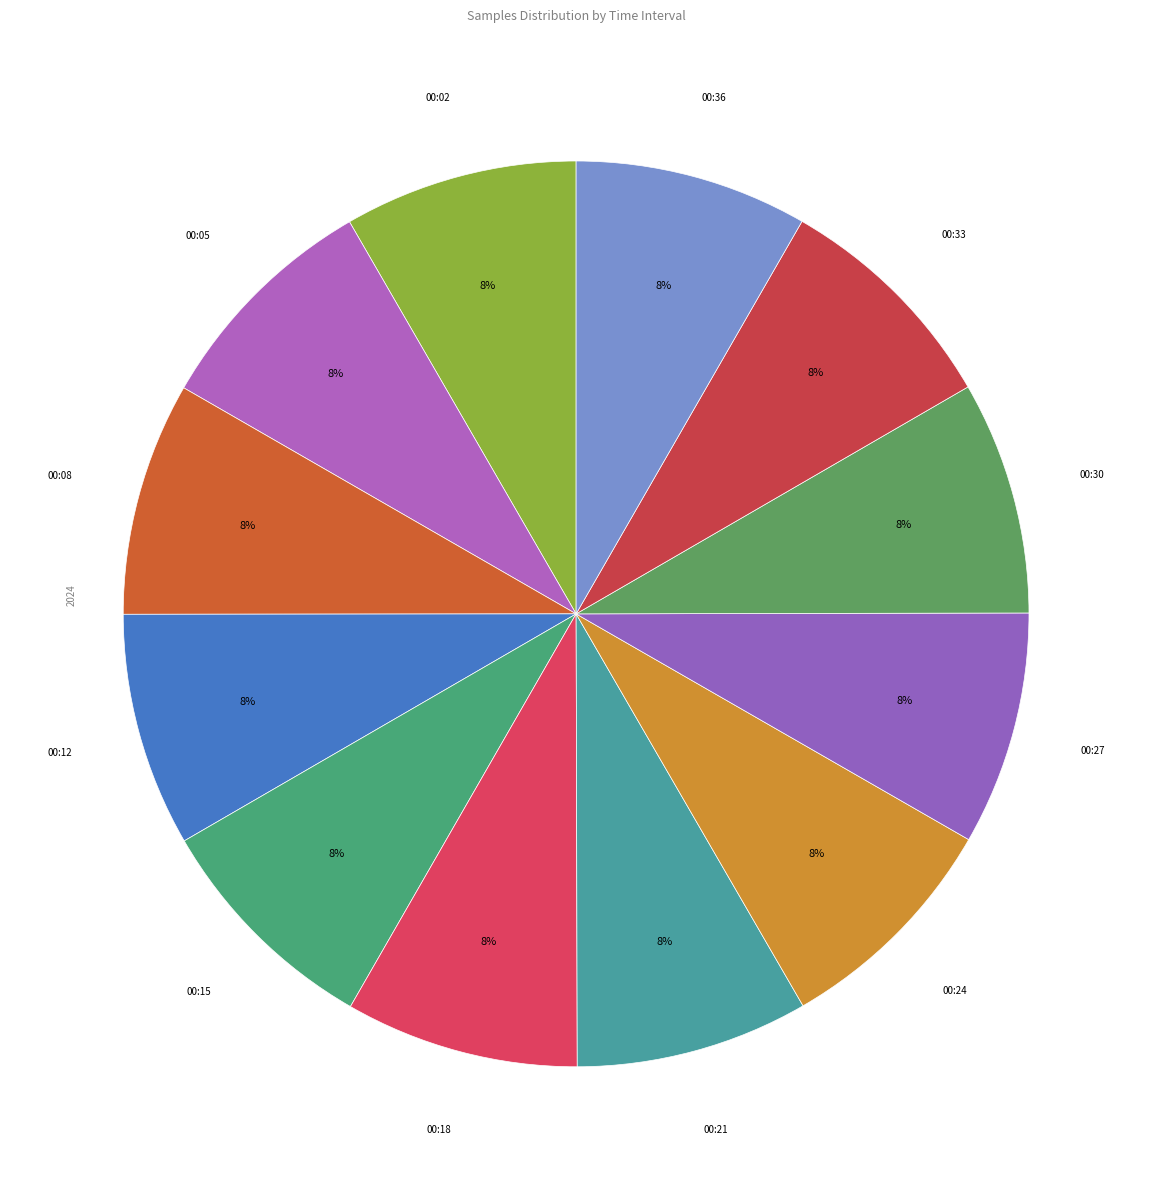

To the nearest percent, what portion does 00:18 represent?

8%